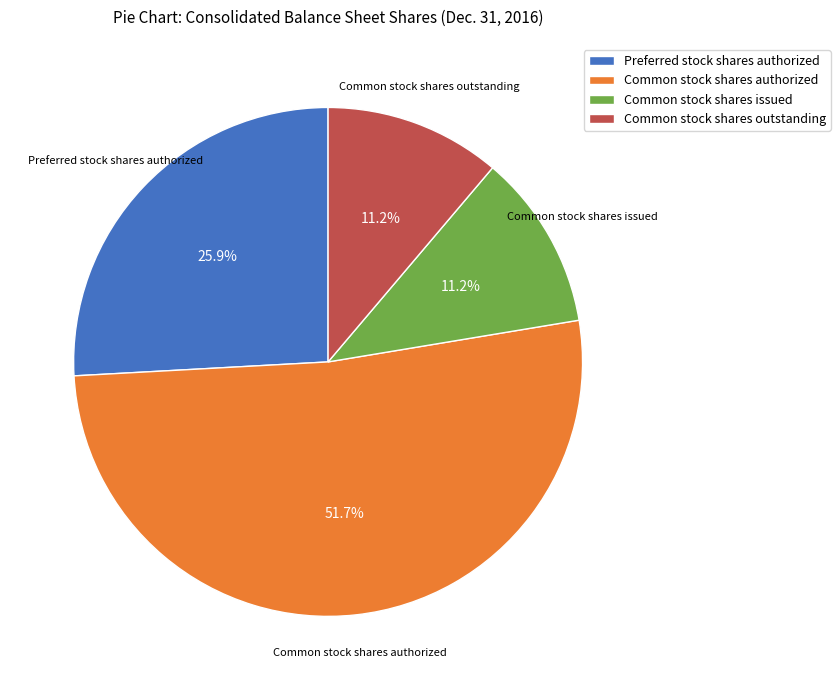

To the nearest percent, what is the difference between the Common stock shares authorized and Preferred stock shares authorized slice percentages?

26%